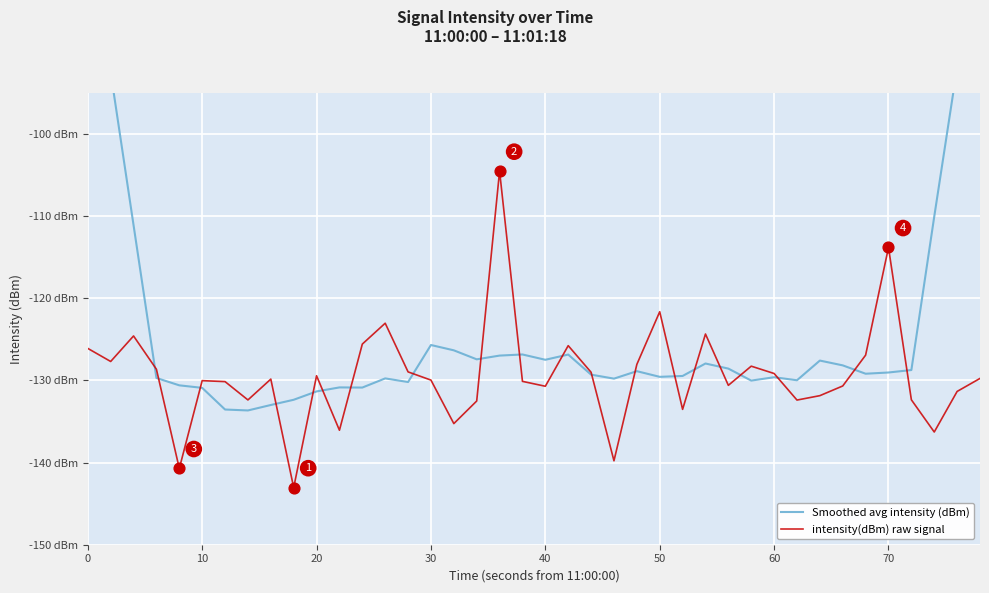

Is the value of intensity(dBm) raw signal at 9 greater than the value of Smoothed avg intensity (dBm) at 10?

No